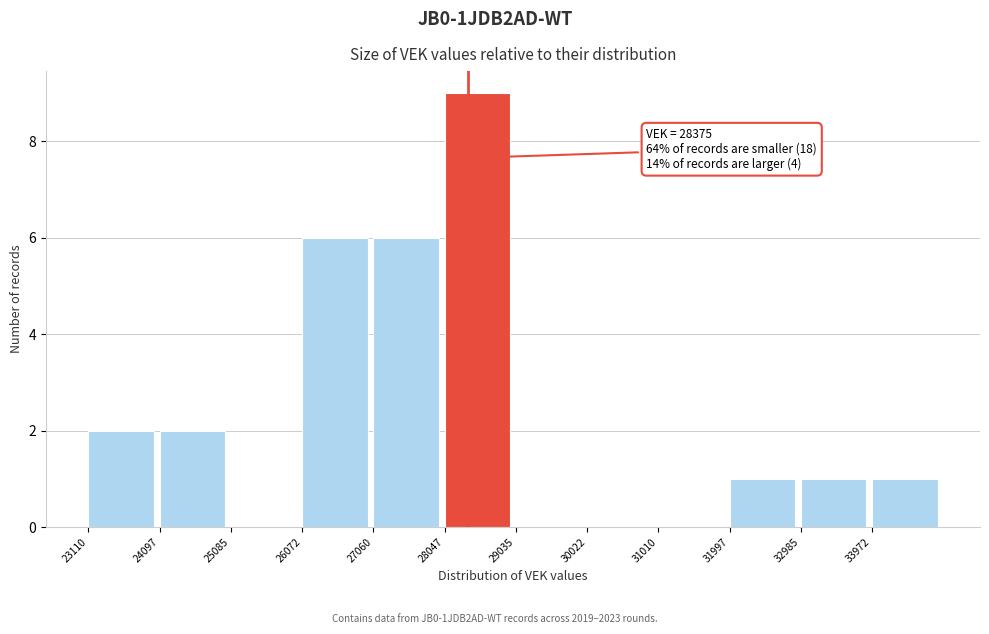

Over which range of the x-axis is the bar tallest?

28000 to 29000